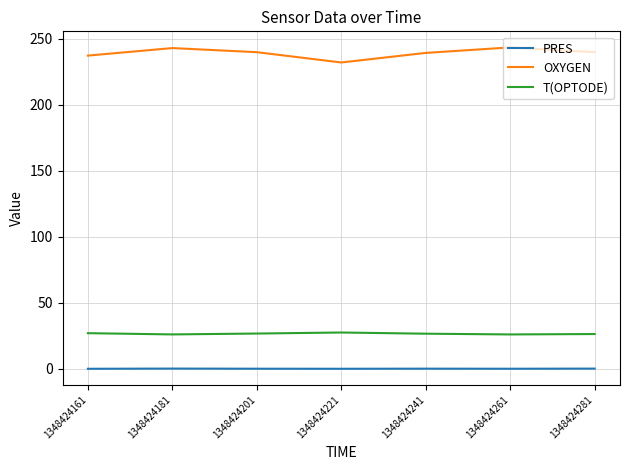

At 1348424161, list the series in order from smallest to largest.

PRES, T(OPTODE), OXYGEN